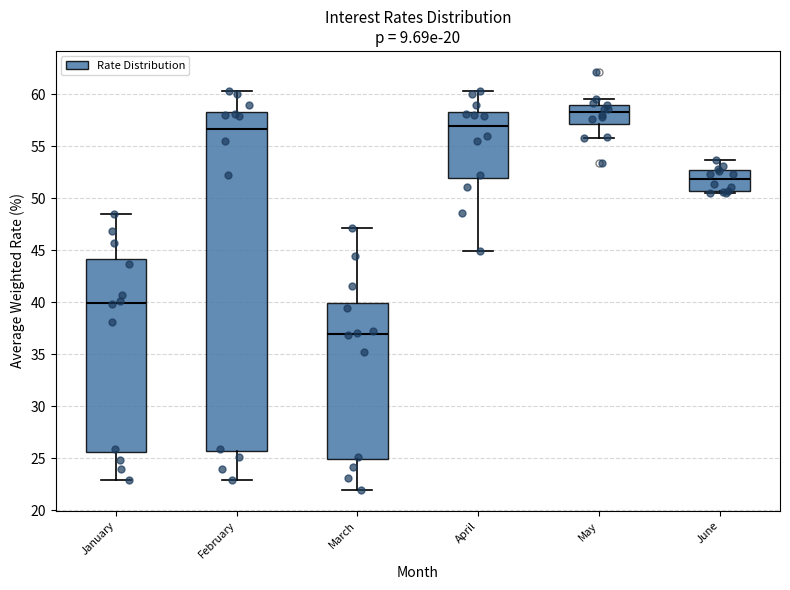

Reading left to right, read every box against the y-axis: the position of its median line, the range the box covers, and the ends of its whiskers. The values are not printed on the chart, so give them approximately, as read against the axis.

January: median 40.0, box 25.5 to 44.0, whiskers 23.0 to 48.5
February: median 56.5, box 25.5 to 58.5, whiskers 23.0 to 60.5
March: median 37.0, box 25.0 to 40.0, whiskers 22.0 to 47.0
April: median 57.0, box 52.0 to 58.5, whiskers 45.0 to 60.5
May: median 58.5, box 57.0 to 59.0, whiskers 55.5 to 59.5
June: median 52.0, box 50.5 to 52.5, whiskers 50.5 to 53.5